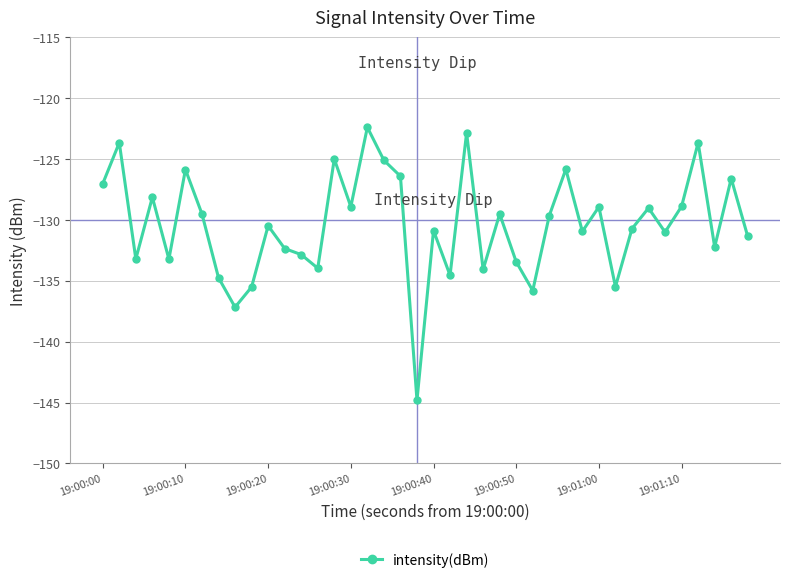

What is the value of the 3rd point from the left?

-133.2